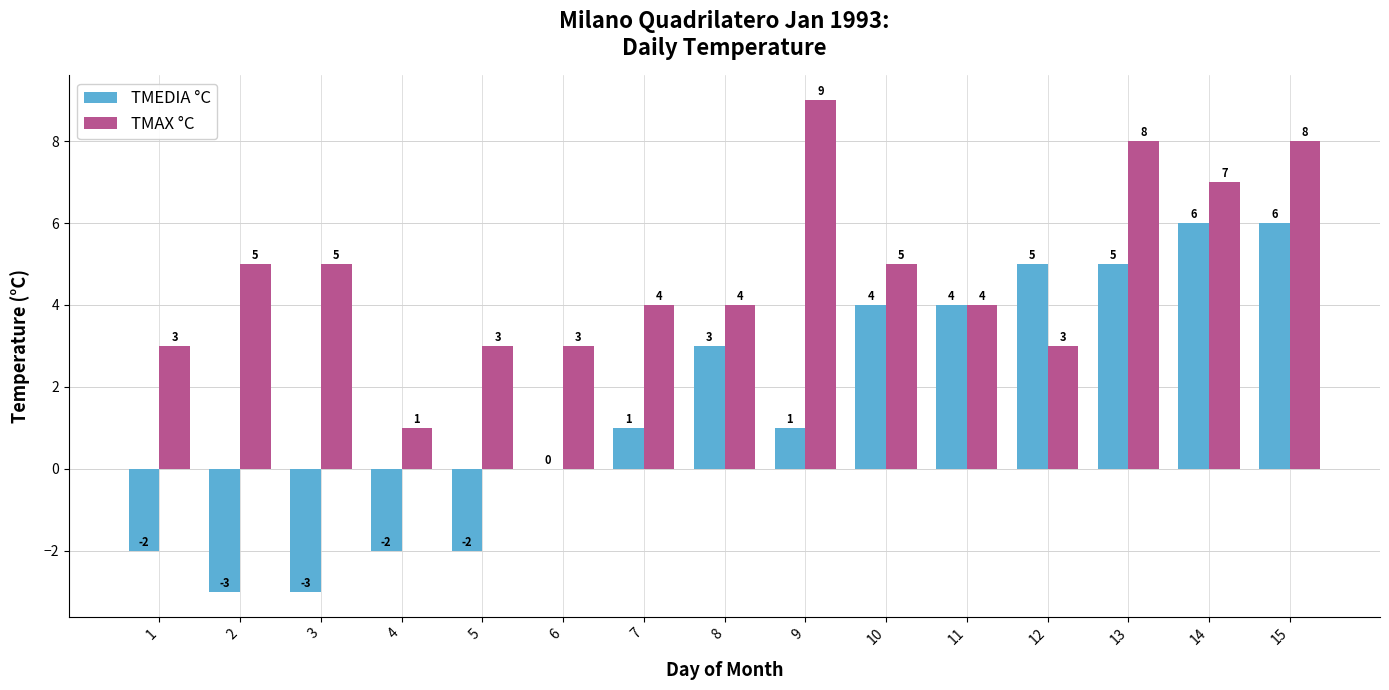

What value does the TMEDIA °C series have at 10?

4